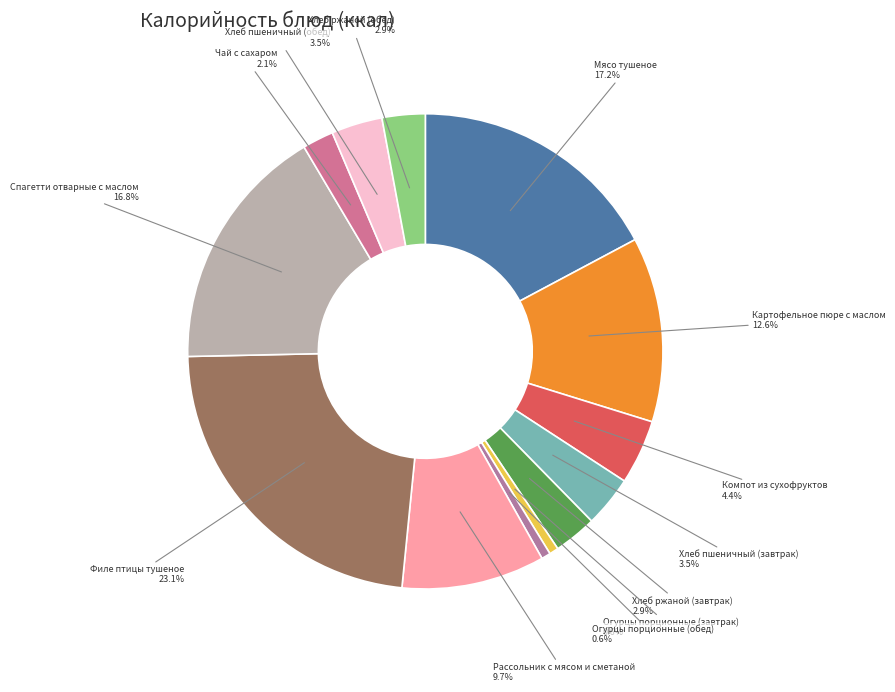

How many segments does this pie chart have?

13